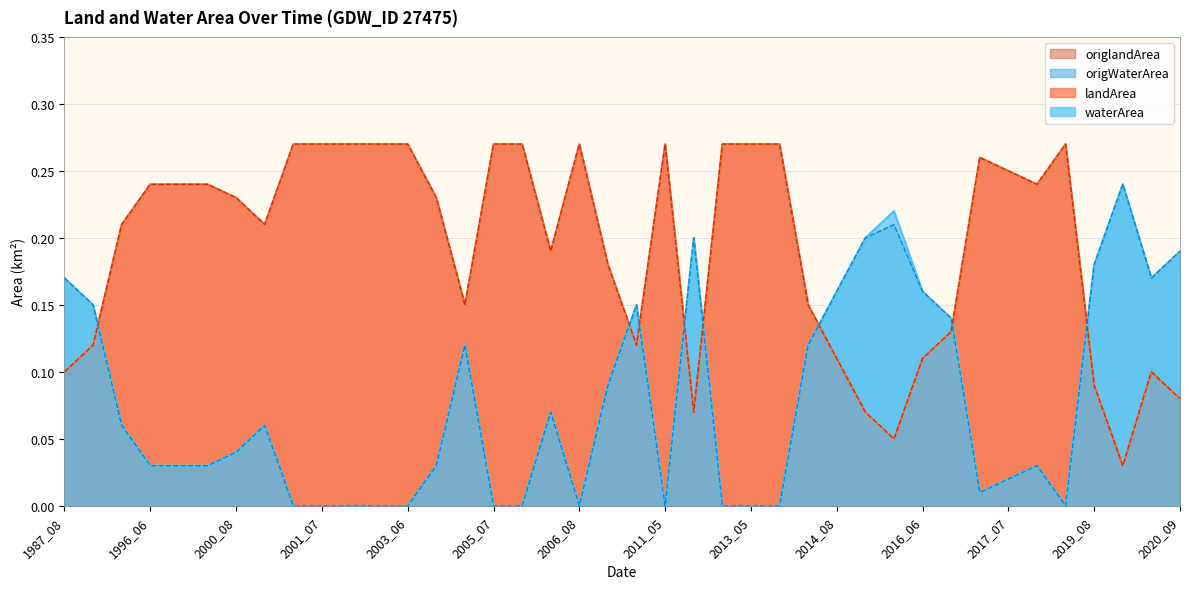

What is the greatest value displayed?

0.3